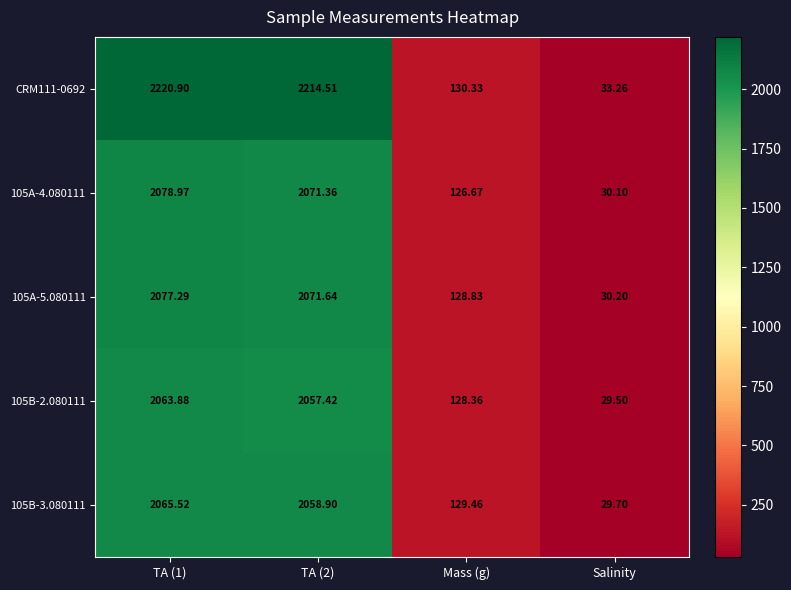

Which series has the widest spread of values?

CRM111-0692